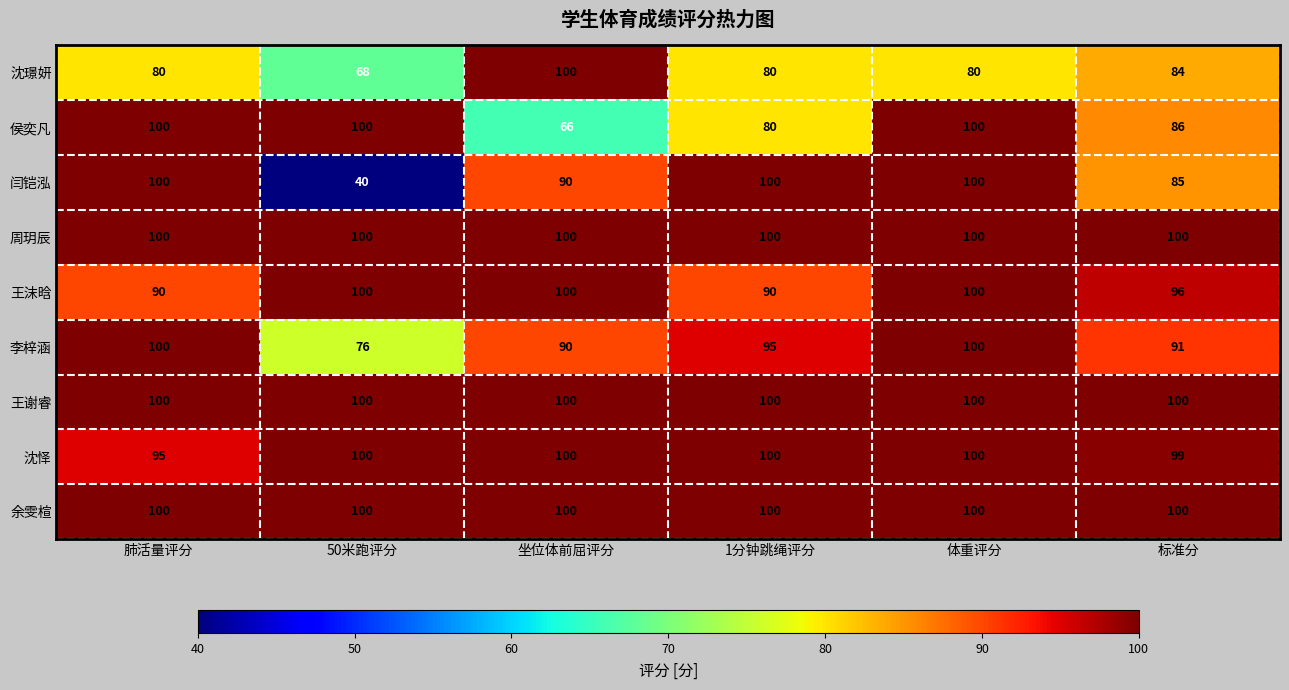

What is the total value across all series at 50米跑评分?

784